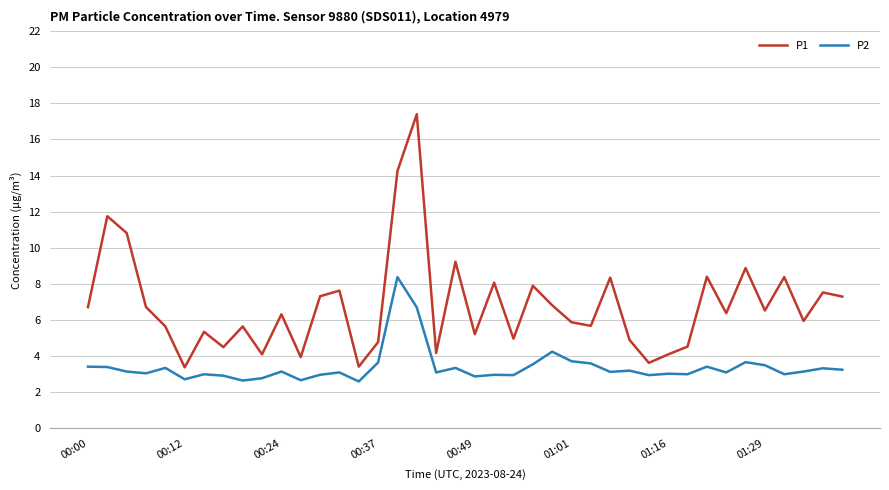

In P1, how many points are lower than both neighbors (excluding endpoints)?

13